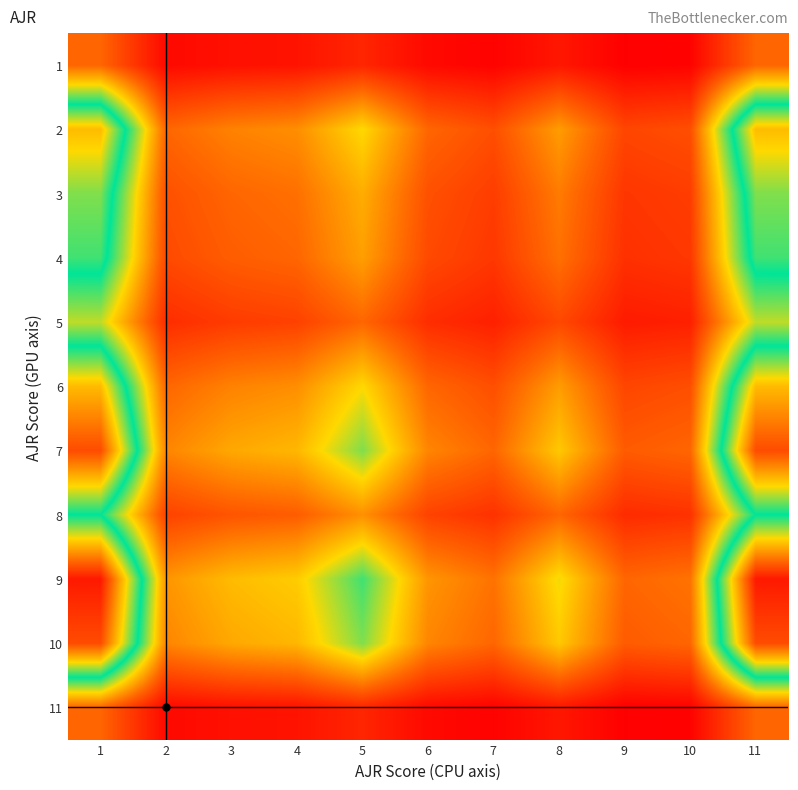

Reading right to left, transcribe all the data shown in this chart.

1: 11=1.0	10=0.2	9=0.2	8=0.4	7=0.2	6=0.3	5=0.5	4=0.4	3=0.3	2=0.3	1=1.0
2: 11=3.6	10=0.8	9=0.8	8=1.4	7=0.8	6=1.0	5=1.8	4=1.3	3=1.2	2=1.0	1=3.6
3: 11=3.0	10=0.7	9=0.6	8=1.2	7=0.7	6=0.8	5=1.5	4=1.1	3=1.0	2=0.8	1=3.0
4: 11=2.8	10=0.6	9=0.6	8=1.1	7=0.6	6=0.8	5=1.4	4=1.0	3=0.9	2=0.8	1=2.8
5: 11=2.0	10=0.5	9=0.4	8=0.8	7=0.5	6=0.6	5=1.0	4=0.7	3=0.7	2=0.6	1=2.0
6: 11=3.6	10=0.8	9=0.8	8=1.4	7=0.8	6=1.0	5=1.8	4=1.3	3=1.2	2=1.0	1=3.6
7: 11=4.4	10=1.0	9=0.9	8=1.7	7=1.0	6=1.2	5=2.2	4=1.6	3=1.5	2=1.2	1=4.4
8: 11=2.6	10=0.6	9=0.5	8=1.0	7=0.6	6=0.7	5=1.3	4=0.9	3=0.9	2=0.7	1=2.6
9: 11=4.8	10=1.1	9=1.0	8=1.8	7=1.1	6=1.3	5=2.4	4=1.7	3=1.6	2=1.3	1=4.8
10: 11=4.4	10=1.0	9=0.9	8=1.7	7=1.0	6=1.2	5=2.2	4=1.6	3=1.5	2=1.2	1=4.4
11: 11=1.0	10=0.2	9=0.2	8=0.4	7=0.2	6=0.3	5=0.5	4=0.4	3=0.3	2=0.3	1=1.0